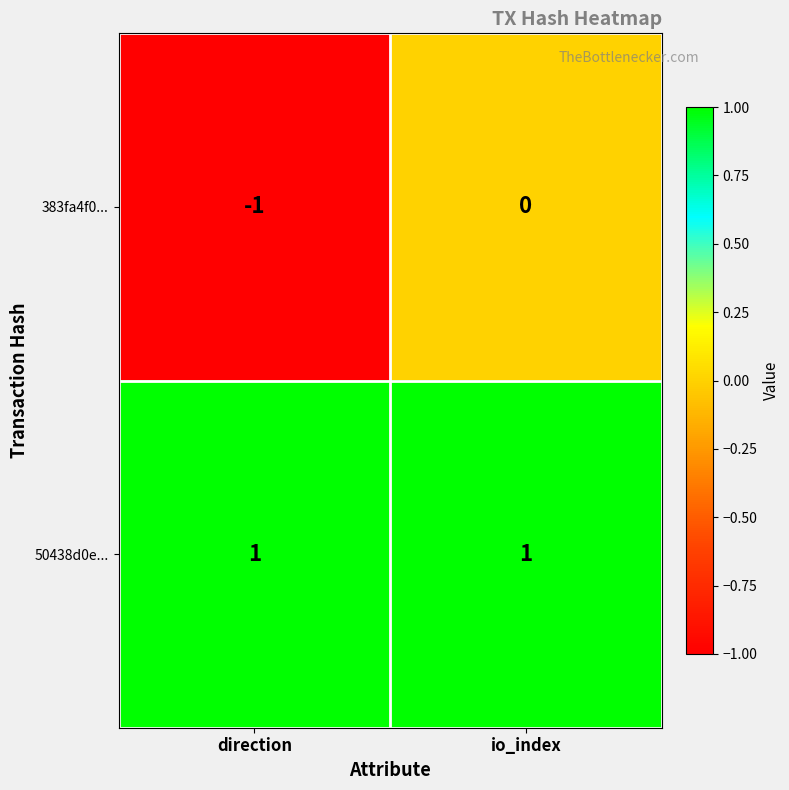

True or false: 383fa4f0... has a value of 0 at io_index.

True